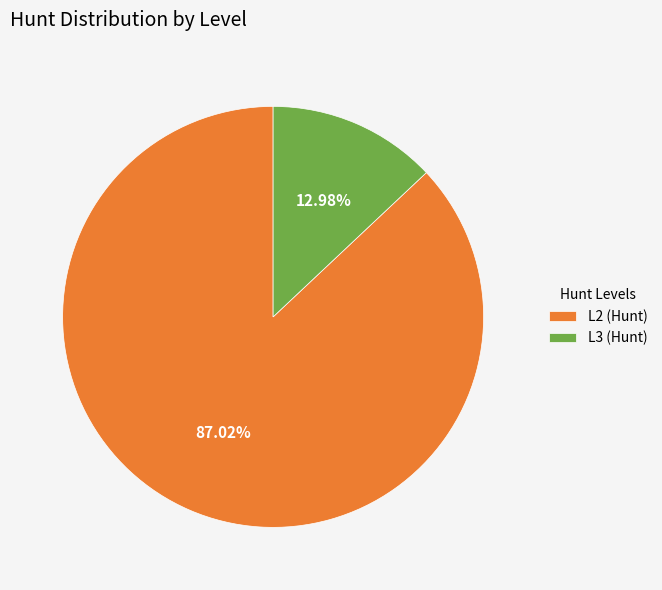

What is the smallest slice in the pie chart?

L3 (Hunt)